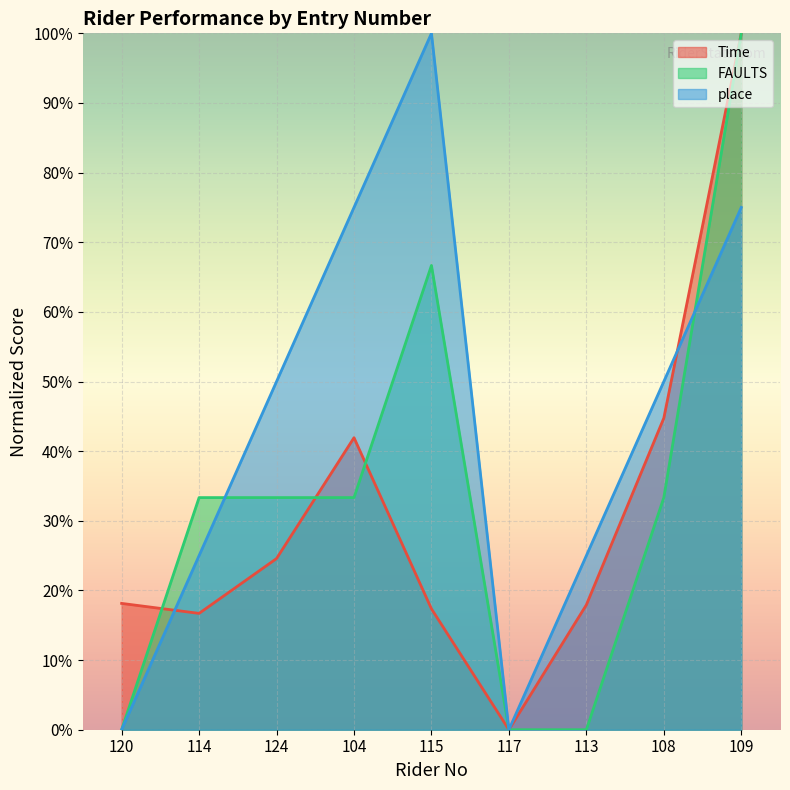

How many values in place are above zero?

7